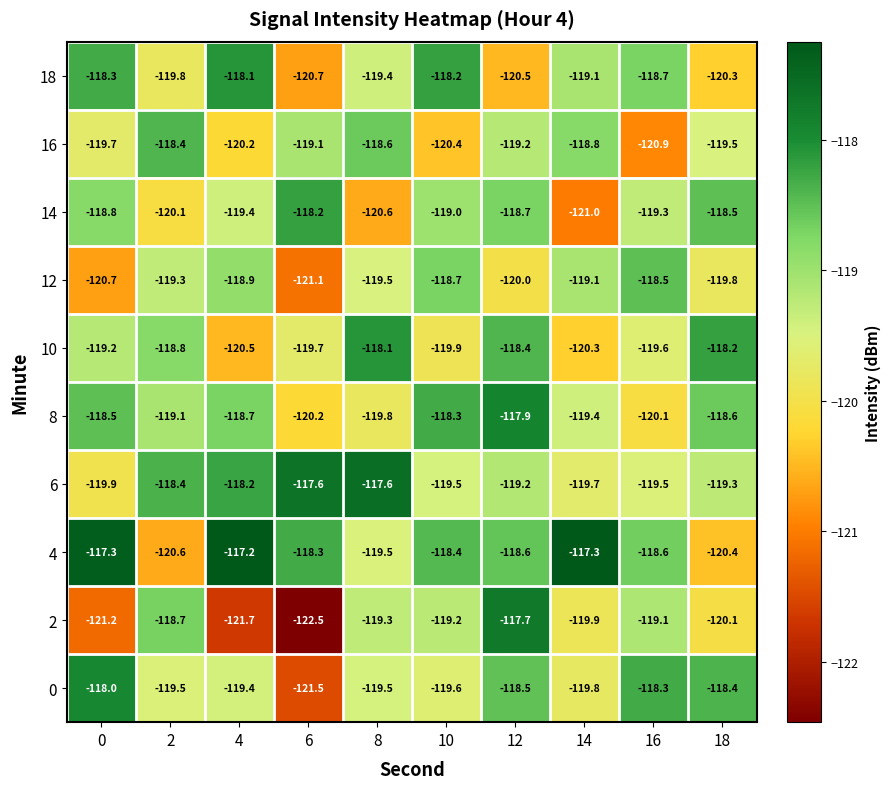

Which series has the largest range (max minus min)?

2